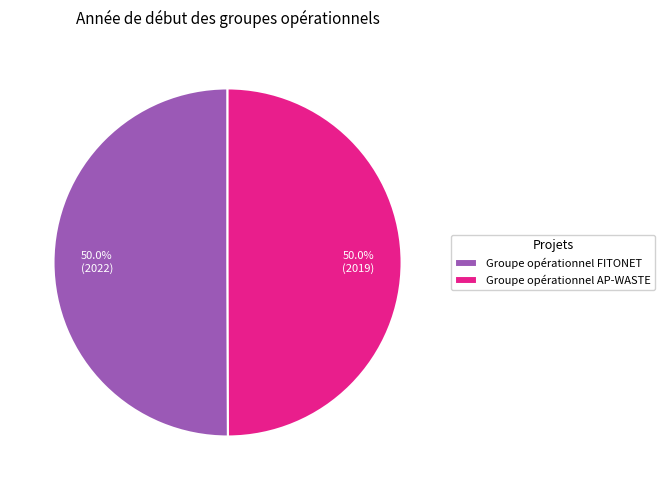

True or false: Groupe opérationnel AP-WASTE accounts for 50% of the total.

True